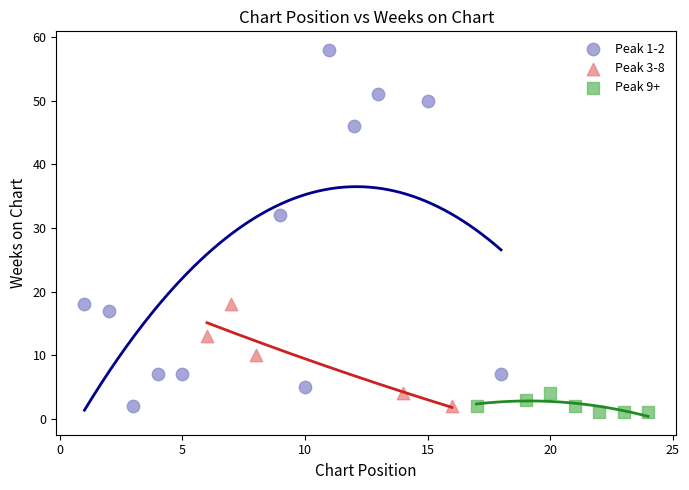

Which series contains the highest Y value?

Peak 1-2